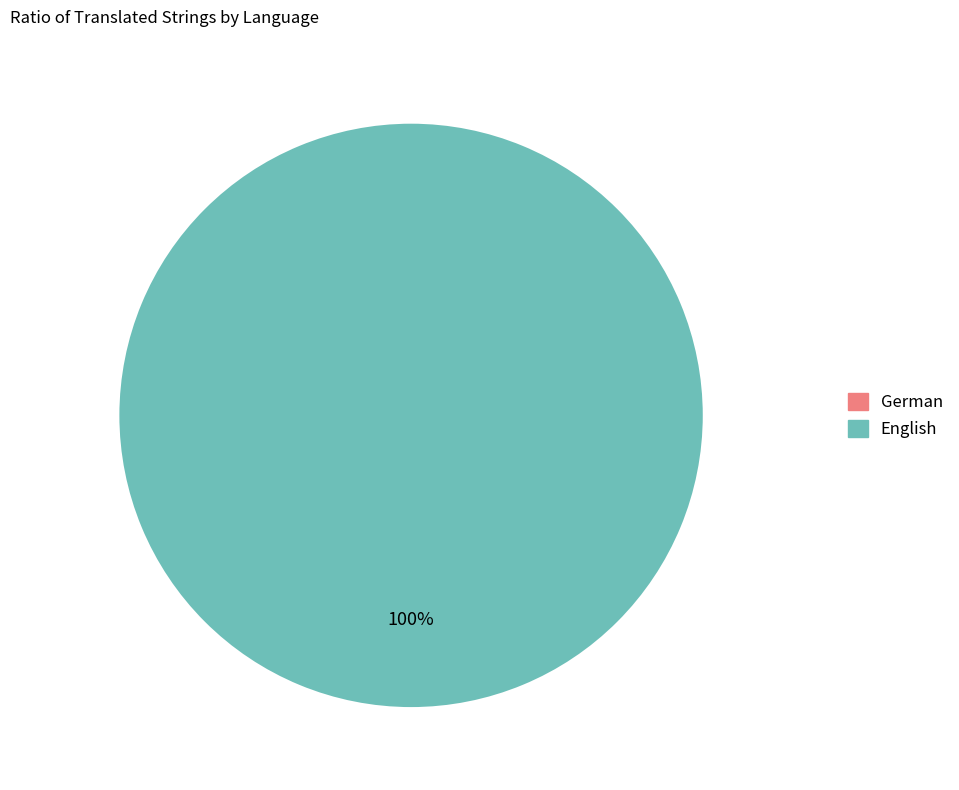

Which category has the biggest portion of the pie?

English